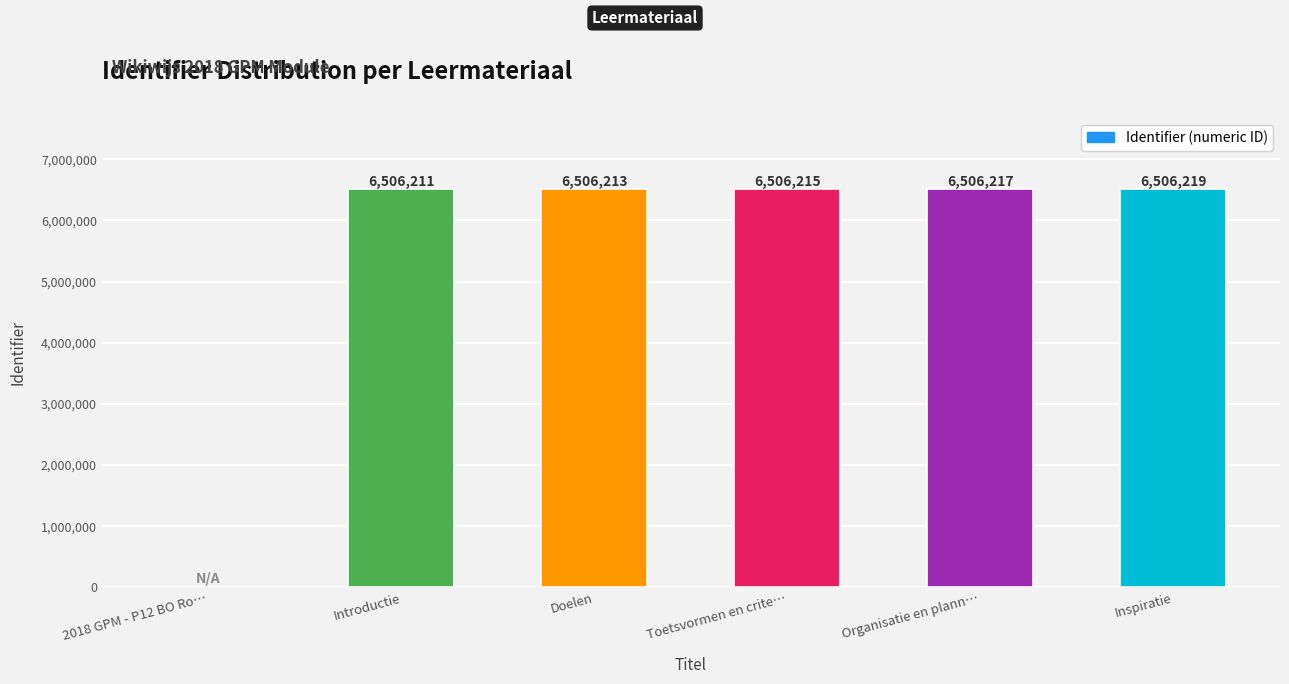

What is the change in value from Doelen to Toetsvormen en crite…?

+2